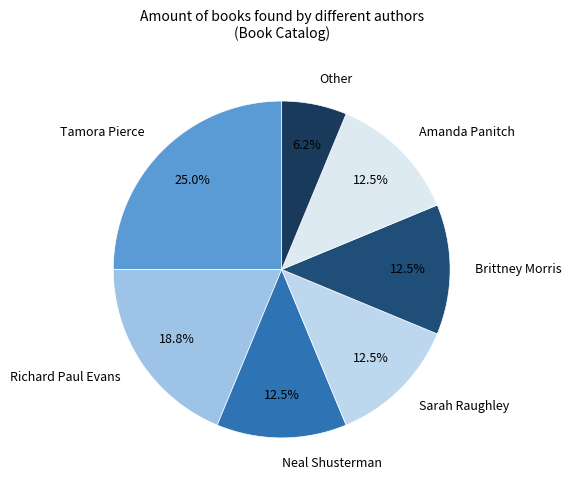

Approximately how many times larger is the value at Amanda Panitch compared to Tamora Pierce?

0.5